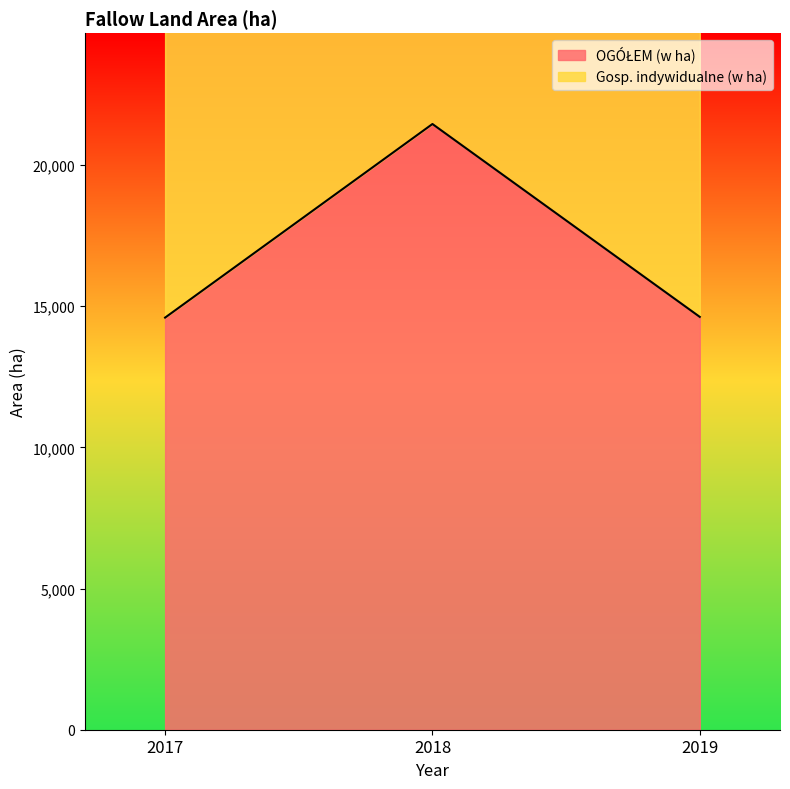

What is the average value of the OGÓŁEM (w ha) series?

16891